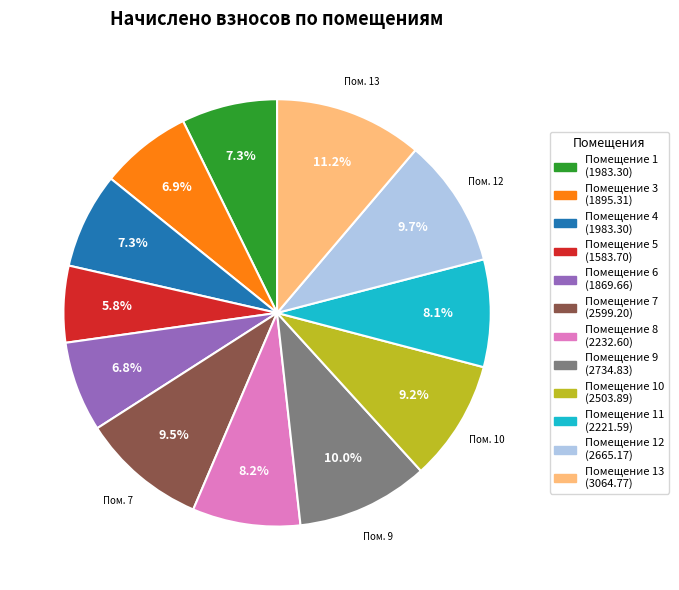

Is there any slice that represents more than half of the pie?

No